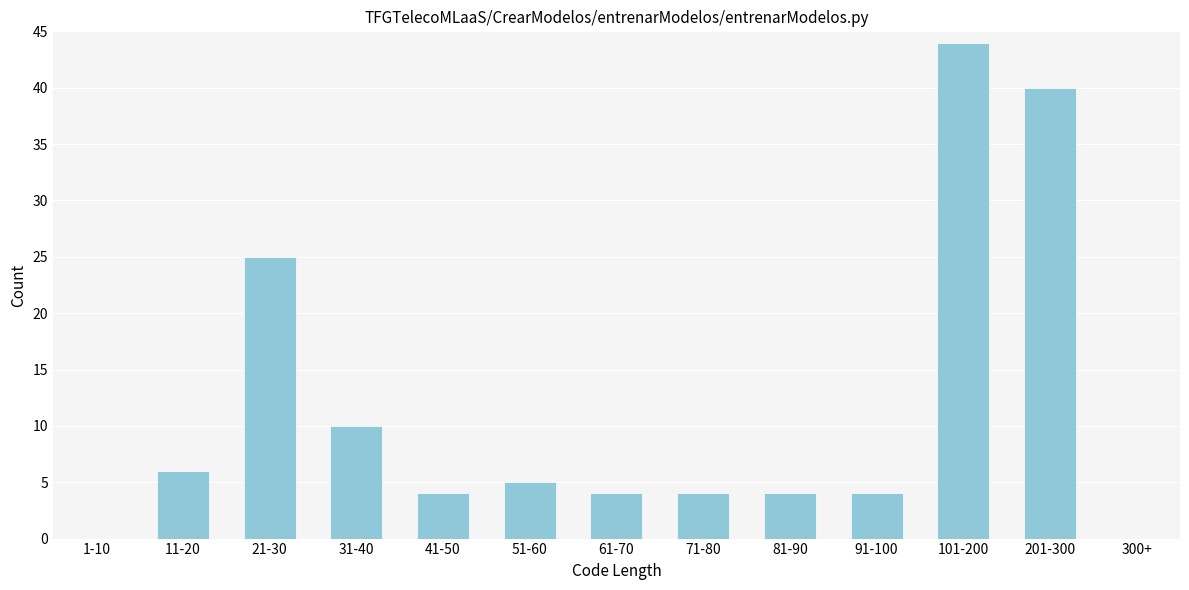

Reading left to right, list all the values displayed in this chart.

1-10=0	11-20=6	21-30=25	31-40=10	41-50=4	51-60=5	61-70=4	71-80=4	81-90=4	91-100=4	101-200=44	201-300=40	300+=0